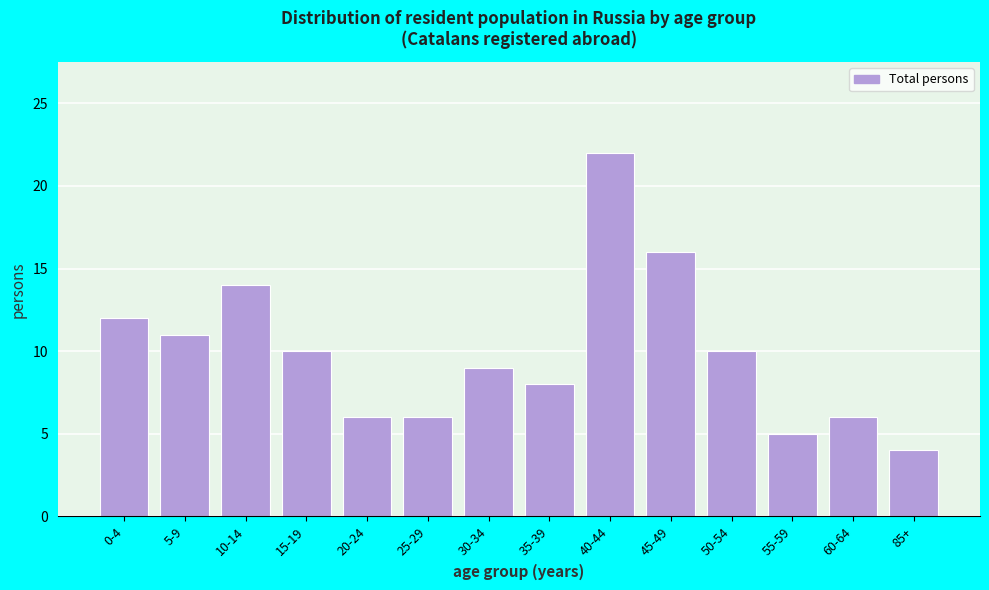

Reading left to right, transcribe all the data shown in this chart.

12	11	14	10	6	6	9	8	22	16	10	5	6	4